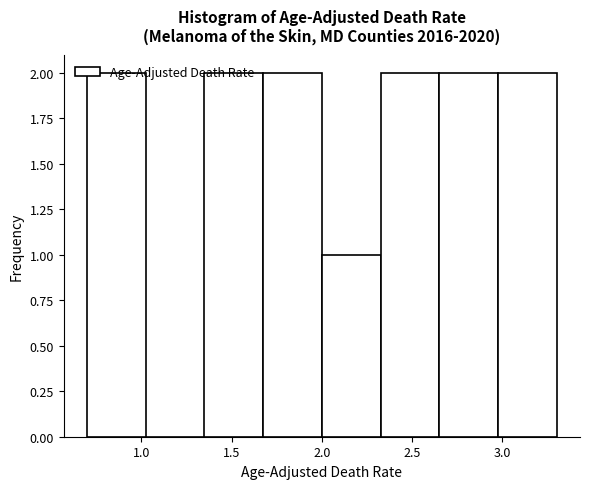

Reading left to right, transcribe this chart: for each bar, give the range it covers on the x-axis and its height. Neither the bar edges nor the heights are printed on the chart, so give them approximately, as read against the axes.

0.700 to 1.025: 2
1.025 to 1.350: 0
1.350 to 1.675: 2
1.675 to 2.000: 2
2.000 to 2.325: 1
2.325 to 2.650: 2
2.650 to 2.975: 2
2.975 to 3.300: 2